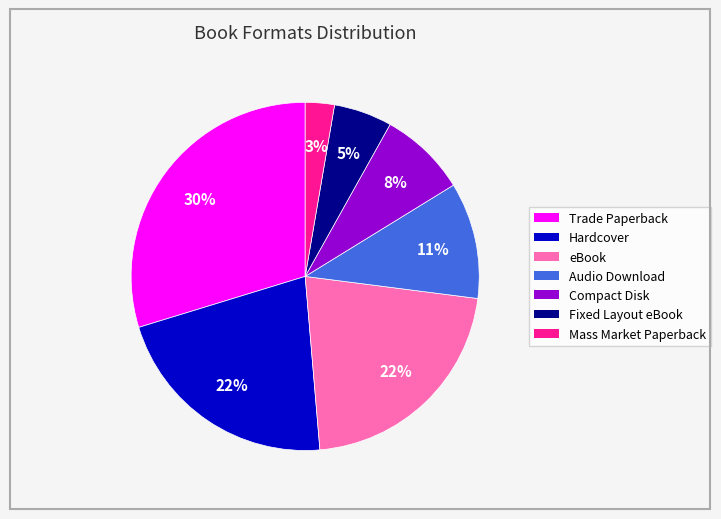

Does Fixed Layout eBook represent more than half of the total?

No